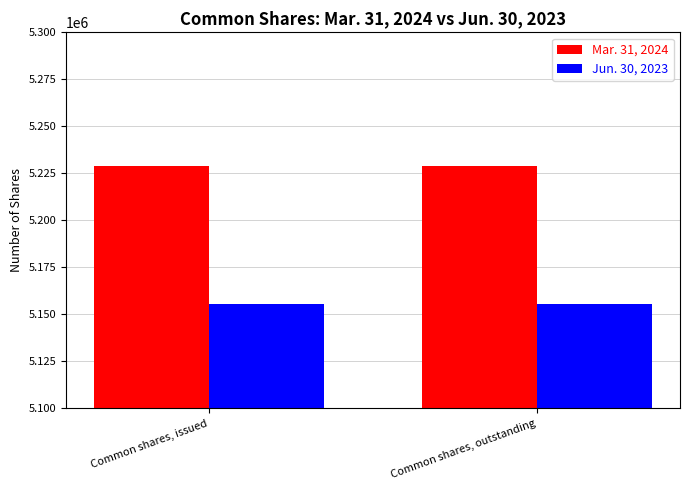

What is the label of the 2nd bar from the right?

Common shares, issued